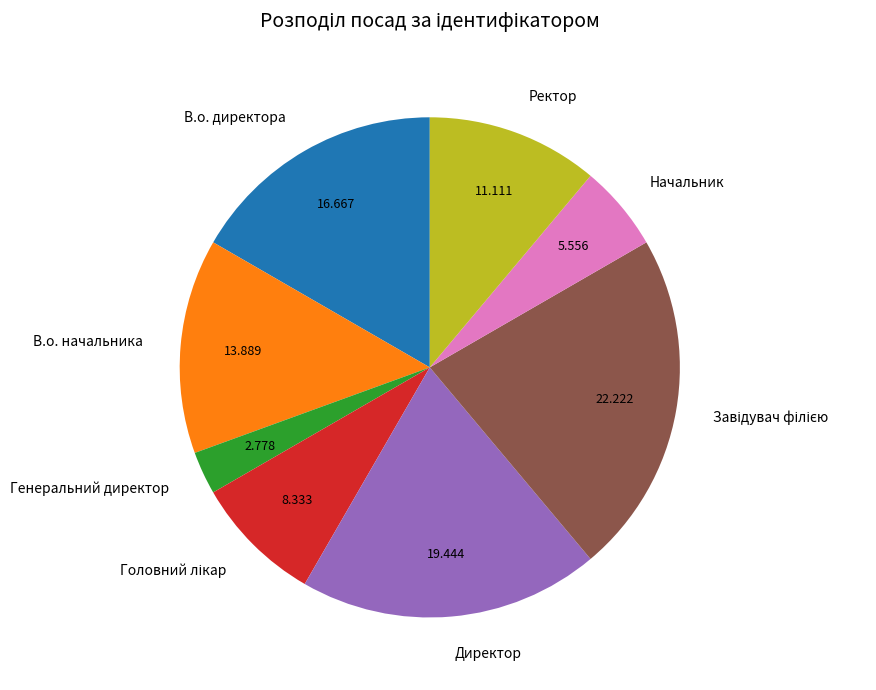

Which slice is the smallest?

Генеральний директор